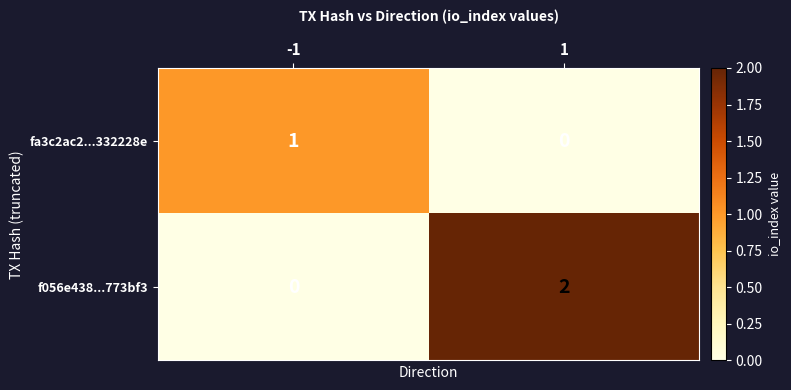

Which series has the largest range (max minus min)?

f056e438...773bf3